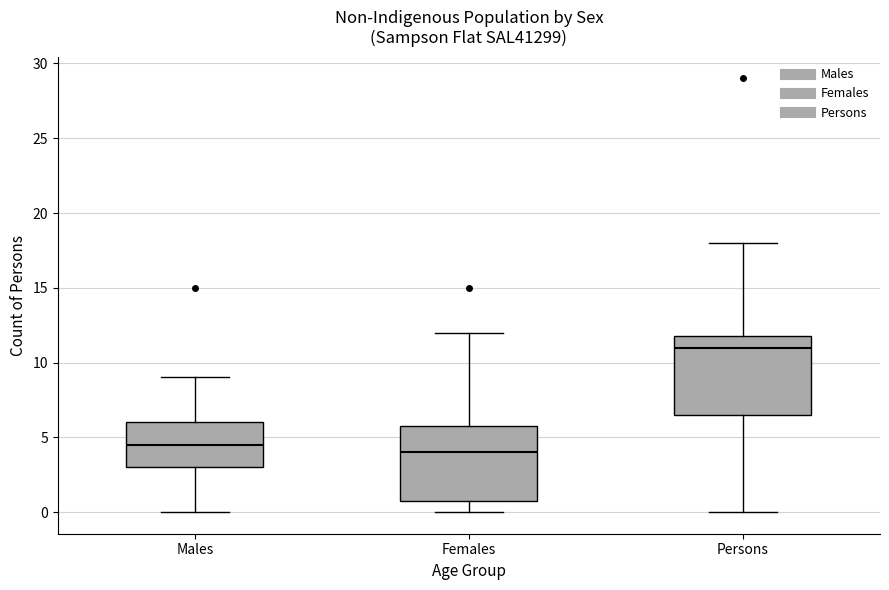

Reading left to right, read every box against the y-axis: the position of its median line, the range the box covers, and the ends of its whiskers. The values are not printed on the chart, so give them approximately, as read against the axis.

Males: median 4.5, box 3.0 to 6.0, whiskers 0.0 to 9.0
Females: median 4.0, box 1.0 to 6.0, whiskers 0.0 to 12.0
Persons: median 11.0, box 6.5 to 12.0, whiskers 0.0 to 18.0